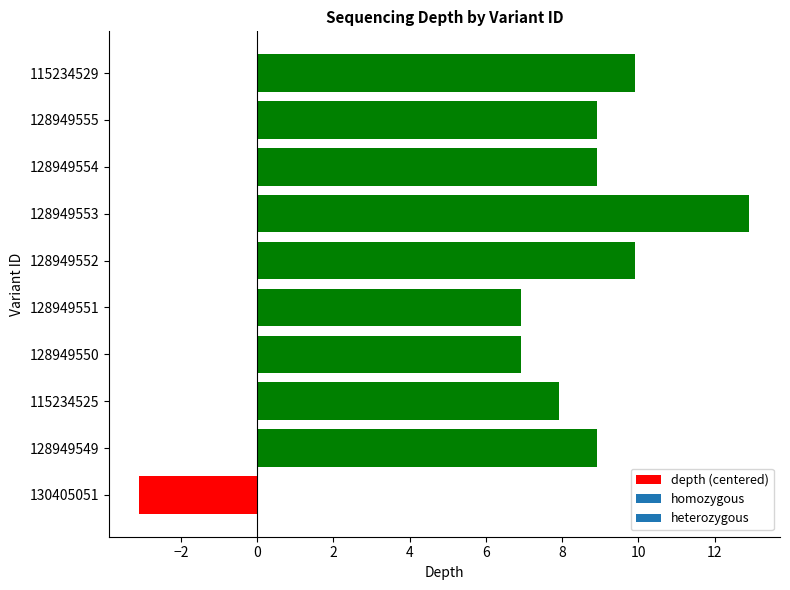

What is the difference between the maximum and second lowest values?

6.0